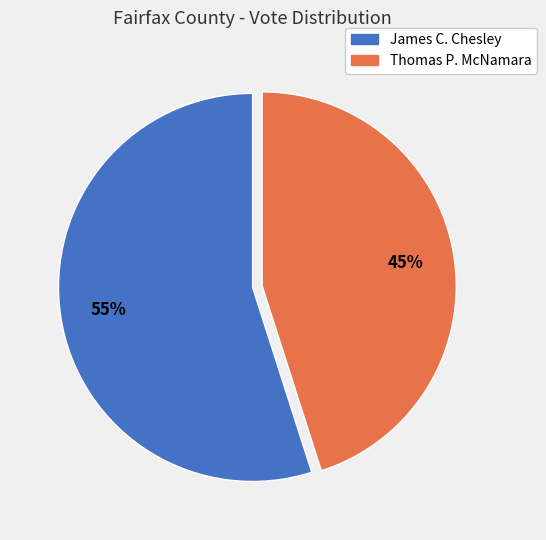

Which slice is the largest?

James C. Chesley